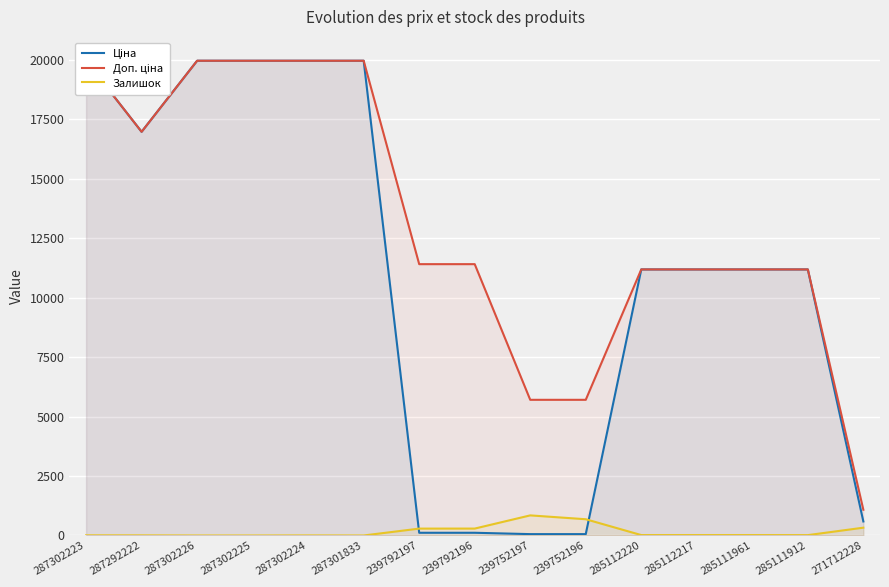

How many data points in Залишок are above 17?

5